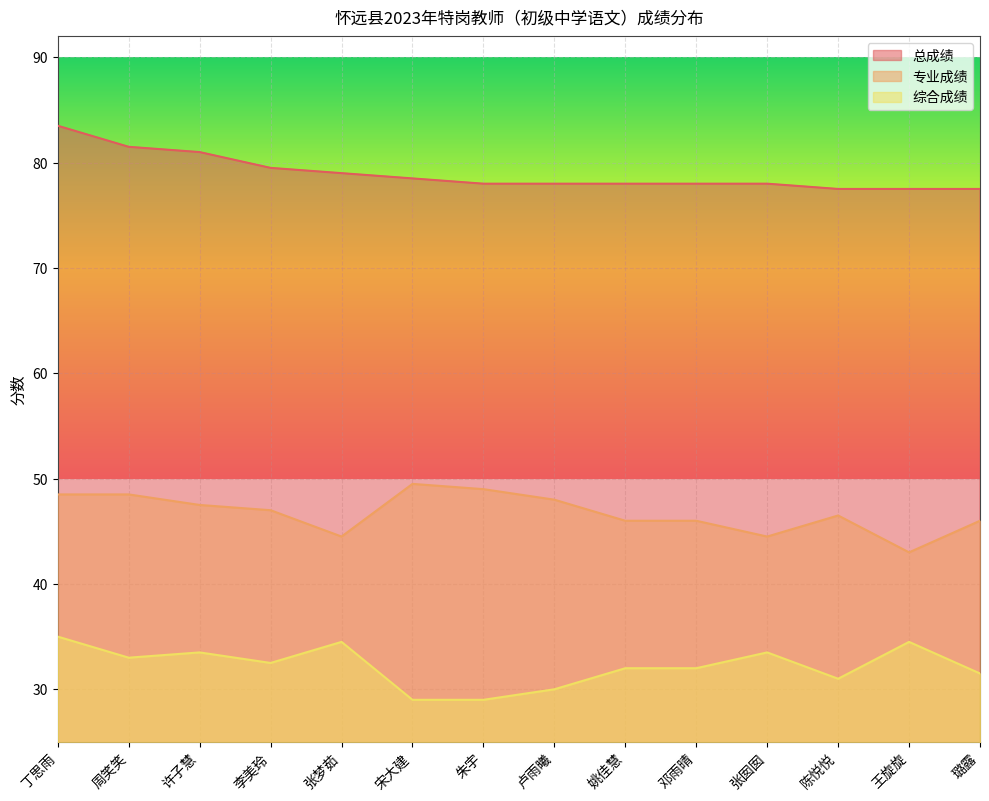

Rank the series by their average value, from highest to lowest.

总成绩, 专业成绩, 综合成绩